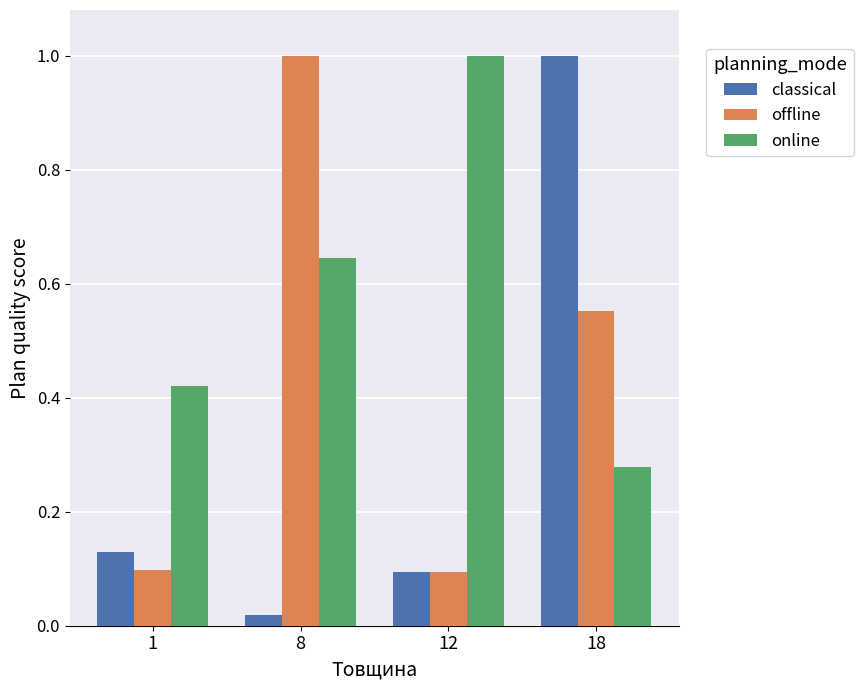

Between 1 and 8, which series saw the biggest shift?

offline